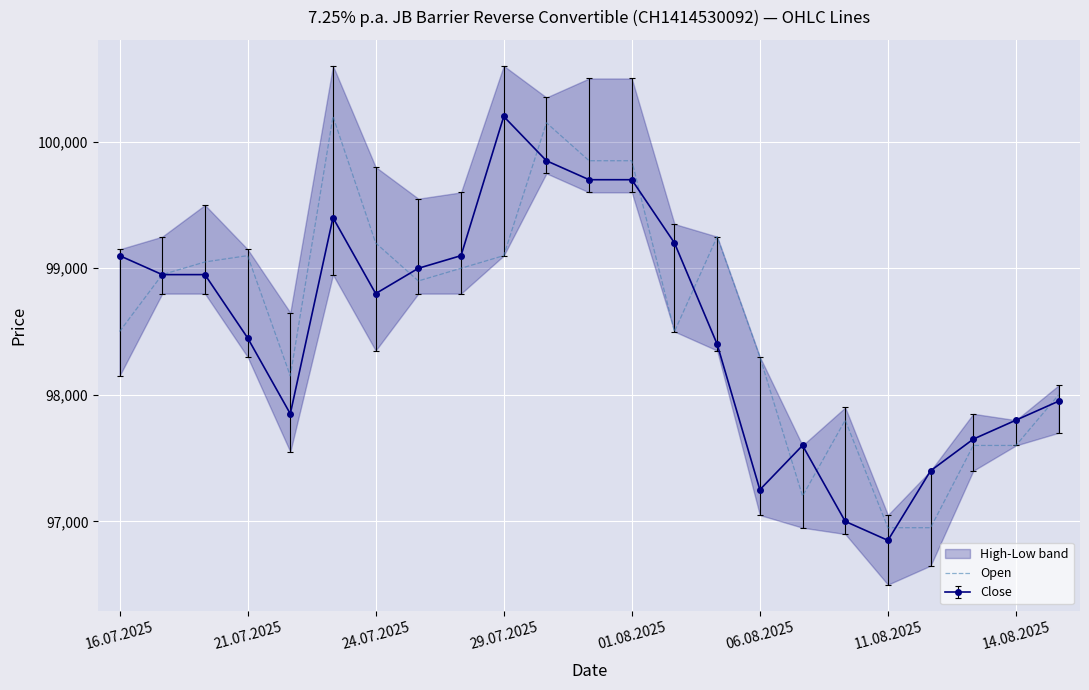

Which has a higher value, 01.08.2025 or 11.08.2025?

01.08.2025